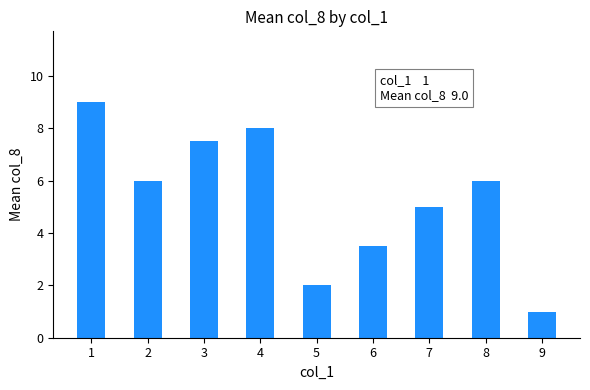

What is the difference between the values at 3 and 9?

6.5